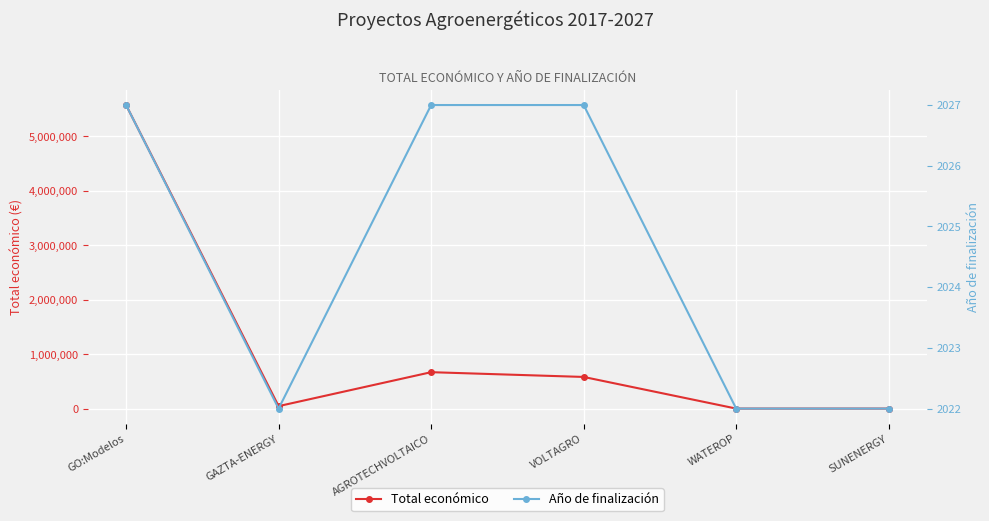

How many lines are shown in the chart?

2